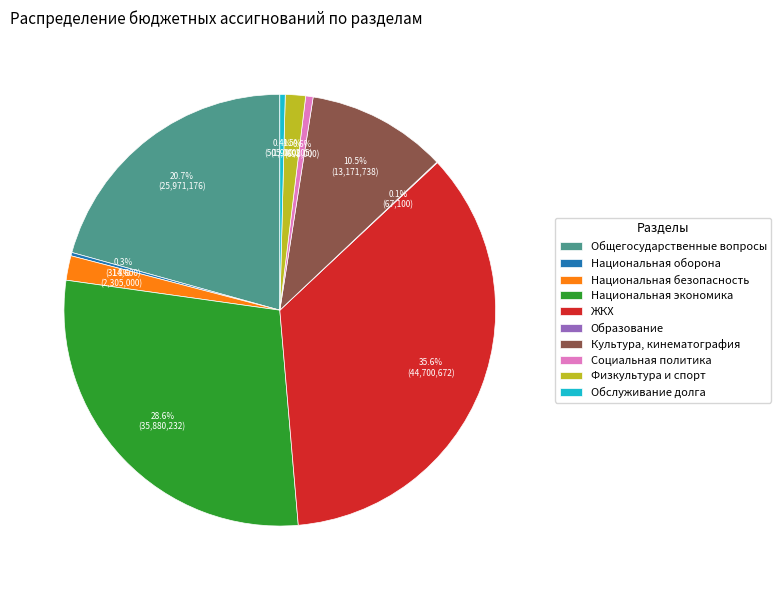

How much of the chart is everything except Национальная безопасность?

98.2%